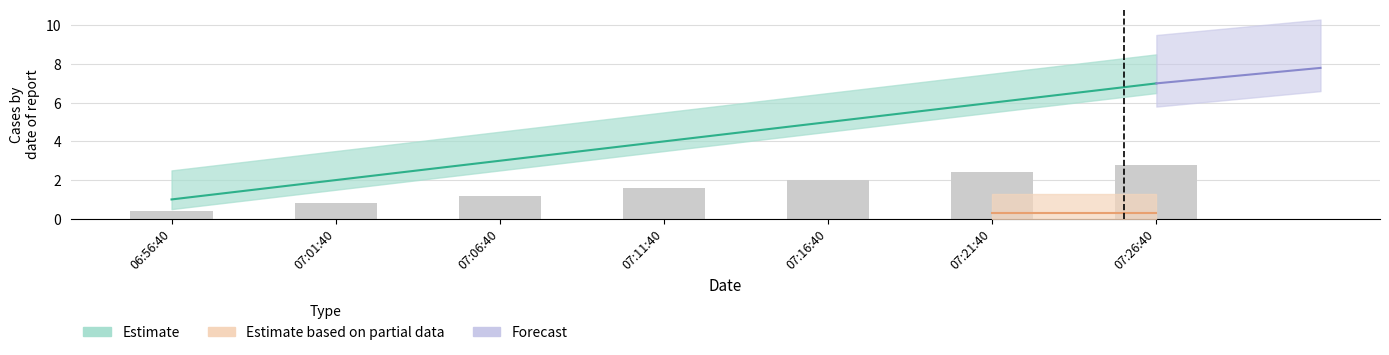

At which label does the data first exceed 4?

07:16:40